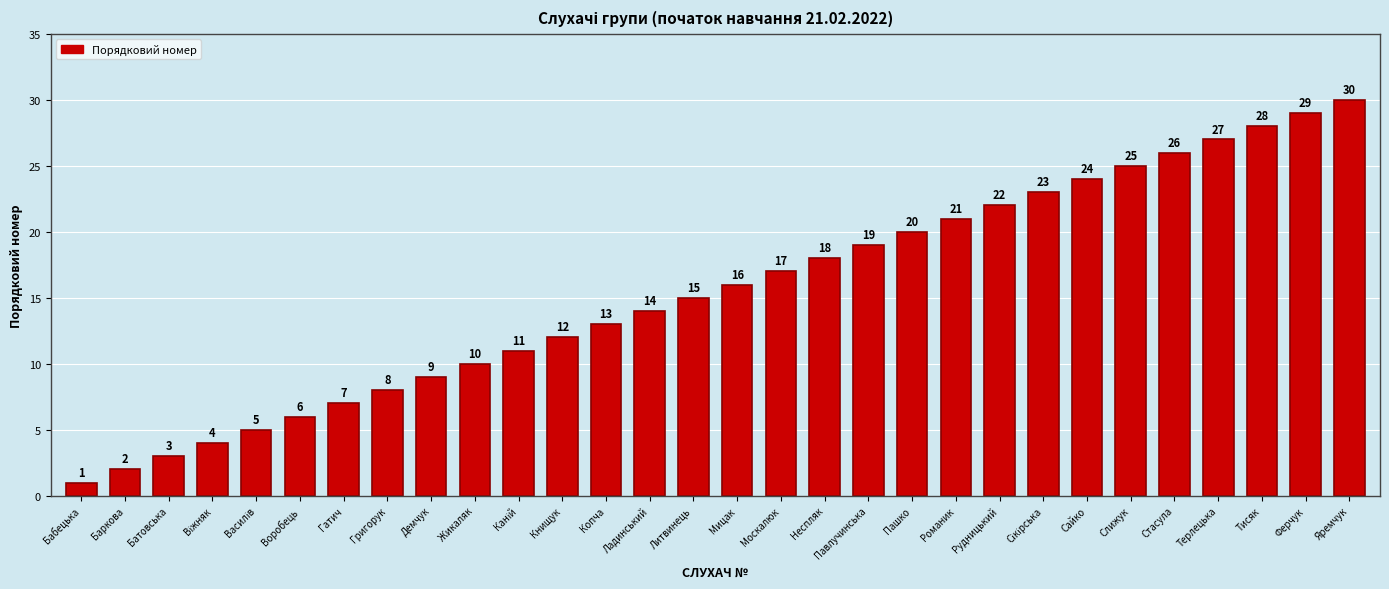

What is the average value?

16